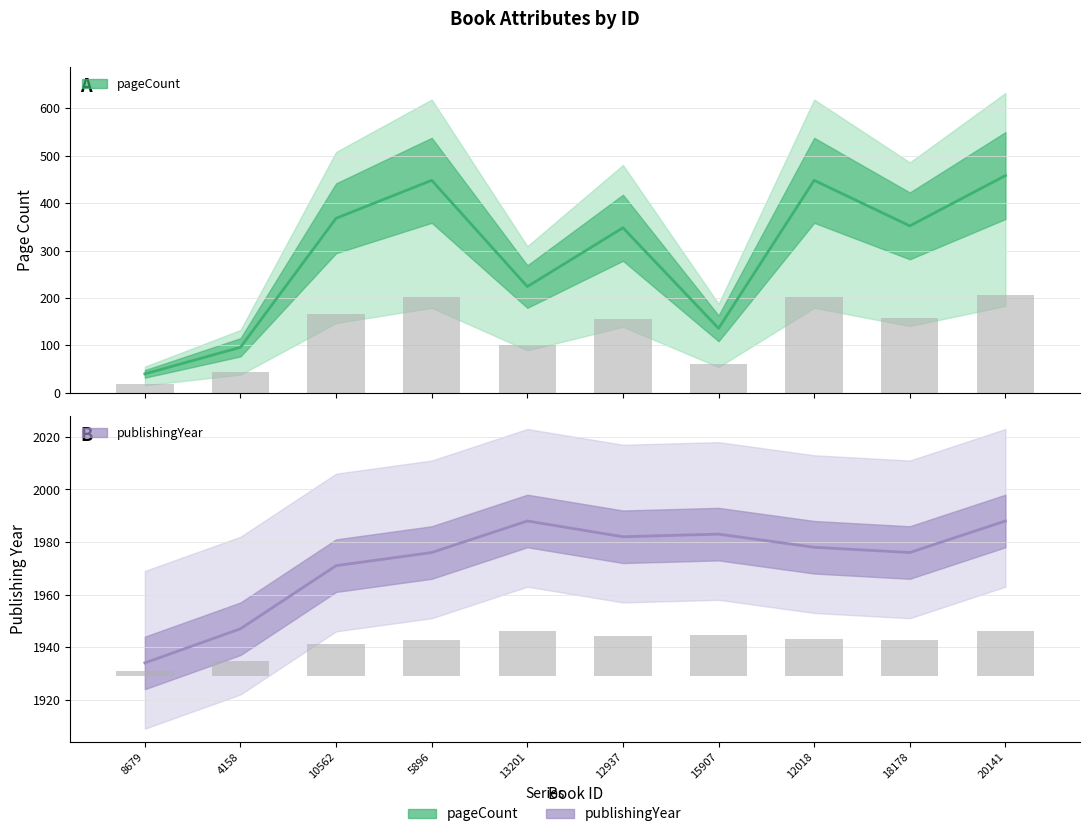

What is the maximum value for publishingYear?

1988.0